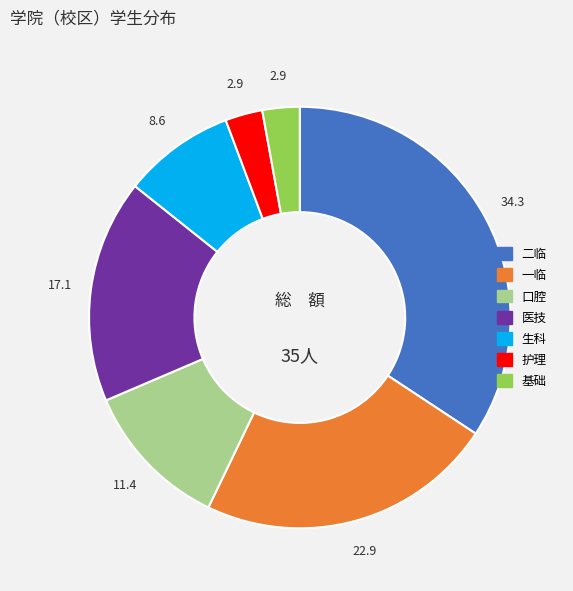

True or false: 基础 accounts for 3% of the total.

True